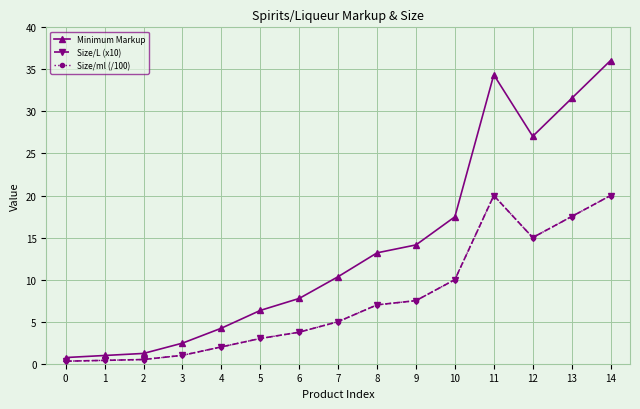

Reading left to right, list all the values displayed in this chart.

Minimum Markup: 0.7	1.0	1.2	2.4	4.2	6.3	7.8	10.4	13.2	14.1	17.5	34.4	27.0	31.5	36.1
Size/L (x10): 0.3	0.4	0.5	1.0	2.0	3.0	3.8	5.0	7.0	7.5	10.0	20.0	15.0	17.5	20.0
Size/ml (/100): 0.3	0.4	0.5	1.0	2.0	3.0	3.8	5.0	7.0	7.5	10.0	20.0	15.0	17.5	20.0